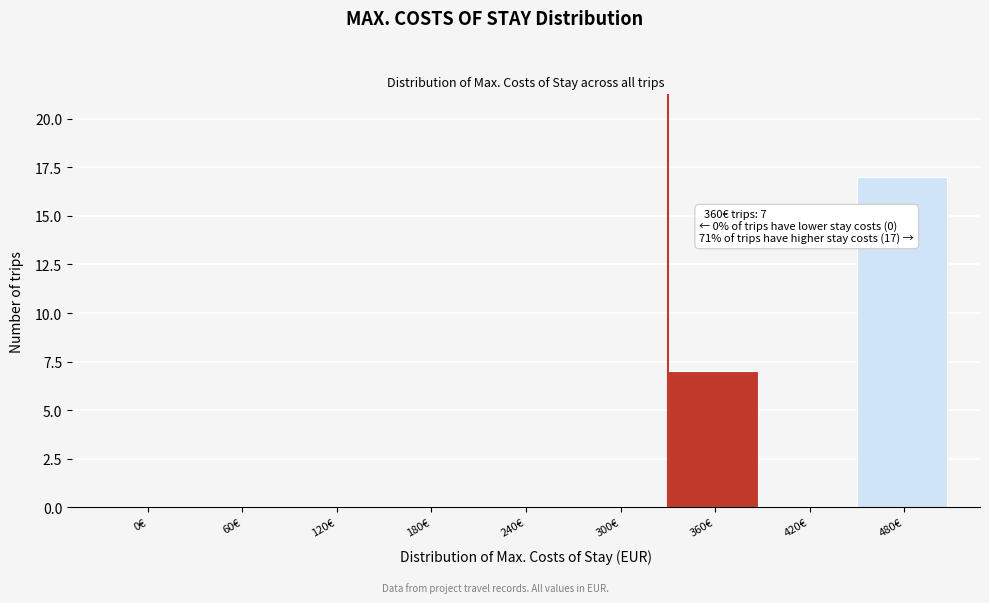

Reading left to right, what are all the values shown in this chart?

0€=0	60€=0	120€=0	180€=0	240€=0	300€=0	360€=7	420€=0	480€=17